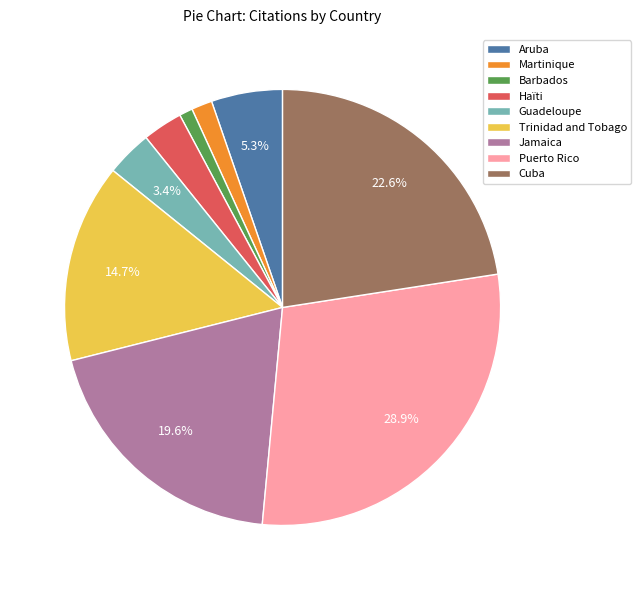

Is the sum of Aruba and Haïti greater than half?

No